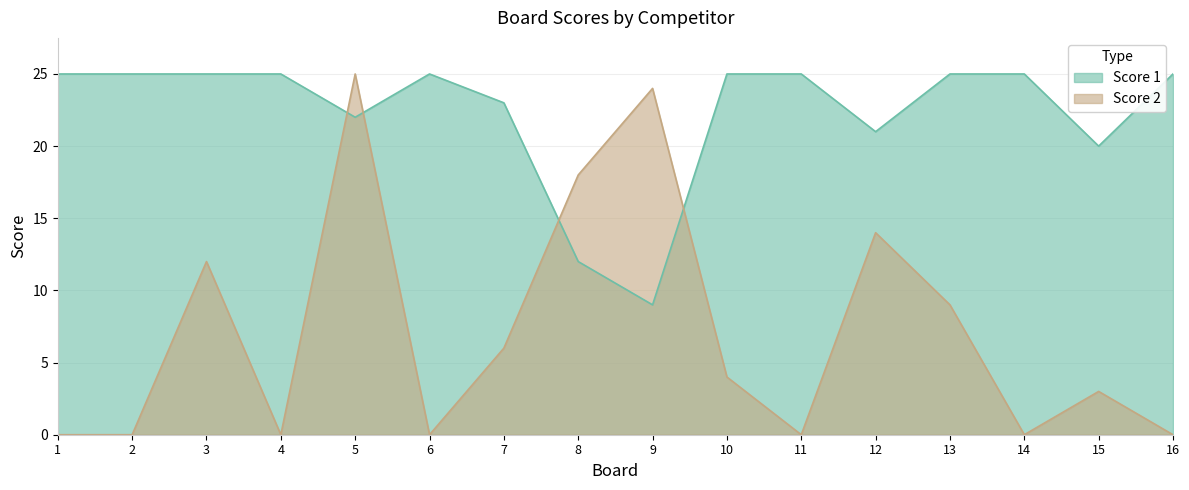

Which series has the largest range (max minus min)?

Score 2